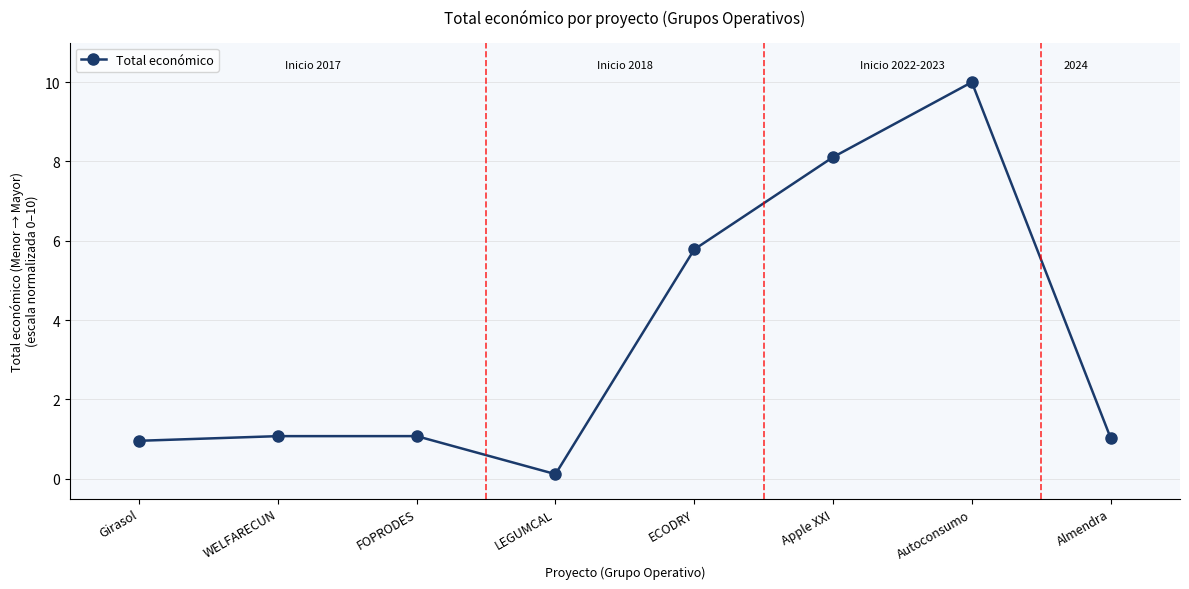

True or false: the data shows 1.9 at FOPRODES.

False